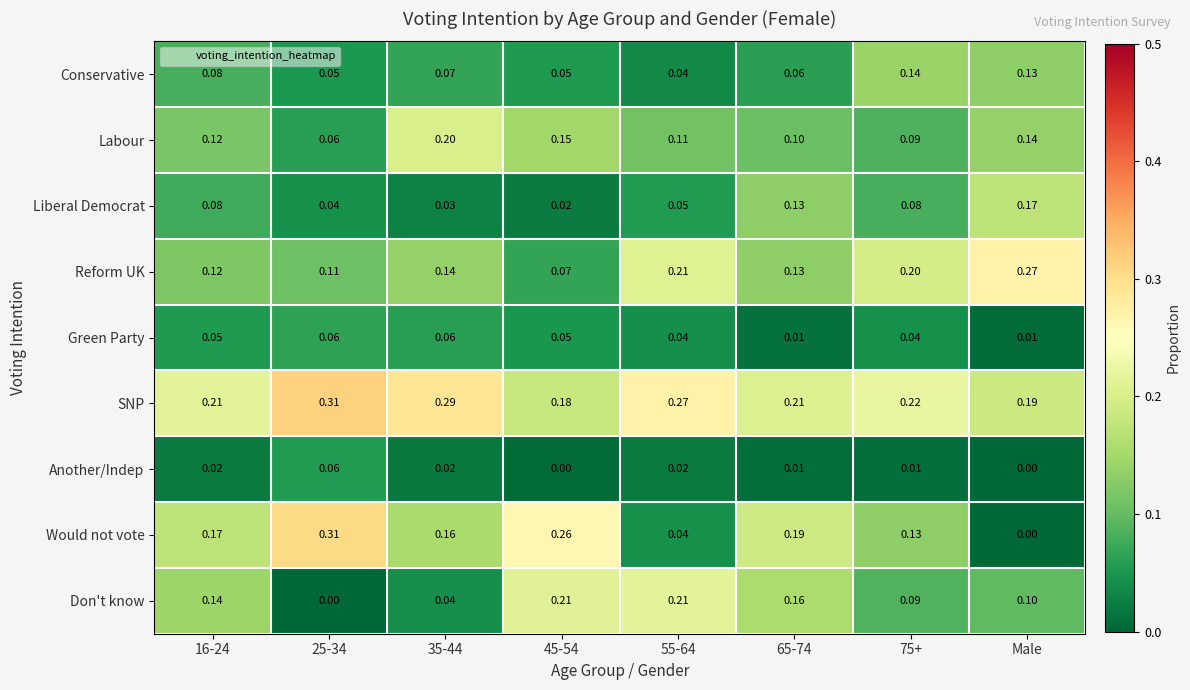

Is the value of Reform UK at 35-44 greater than the value of Another/Indep at 65-74?

Yes